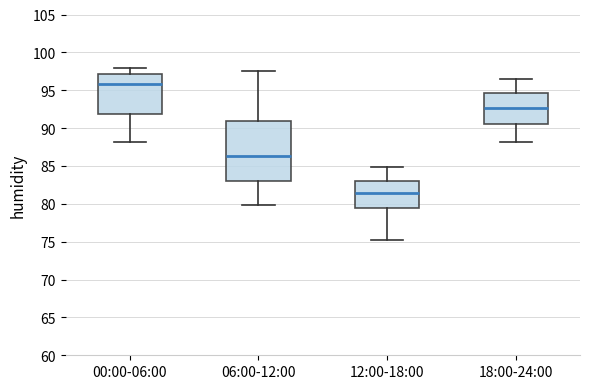

Where does the median line of the box for 12:00-18:00 sit on the y-axis? The values are not printed on the chart, so give them approximately, as read against the axis.

81.5